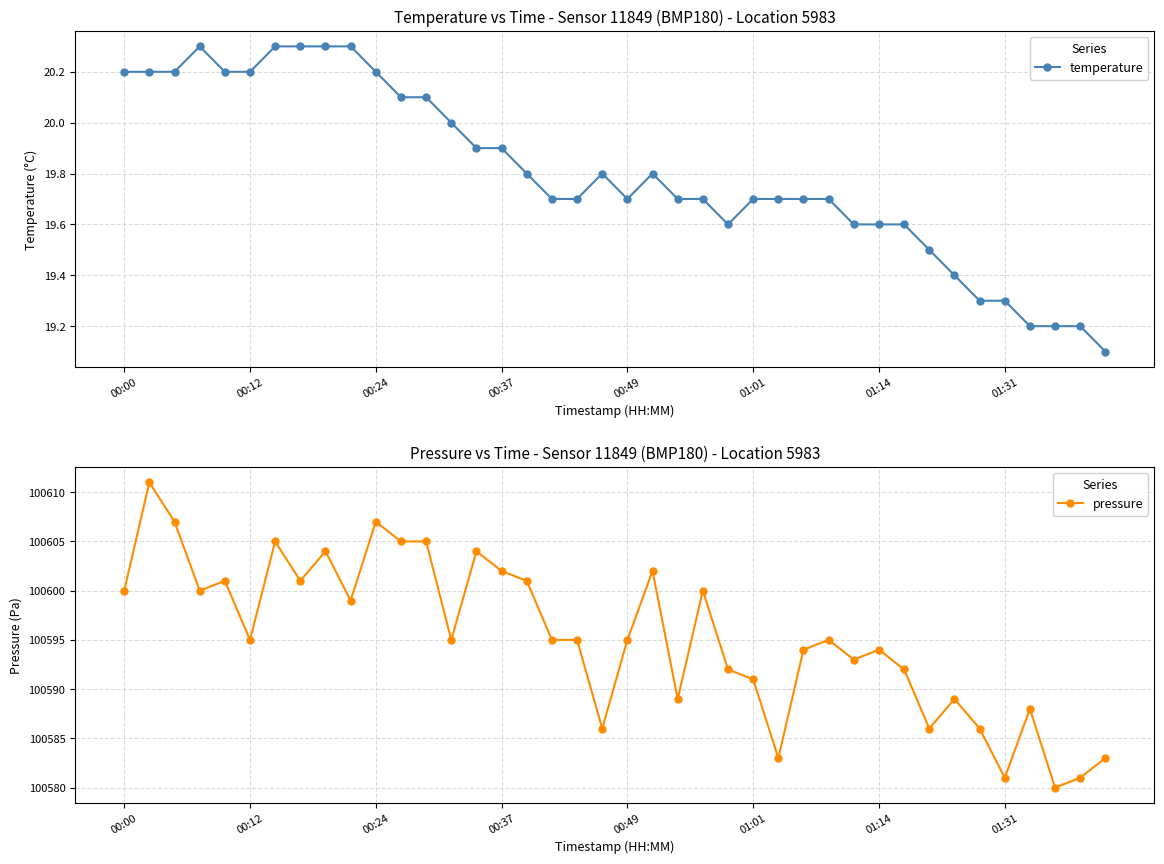

True or false: pressure has more than 1 points higher than both neighbors.

True